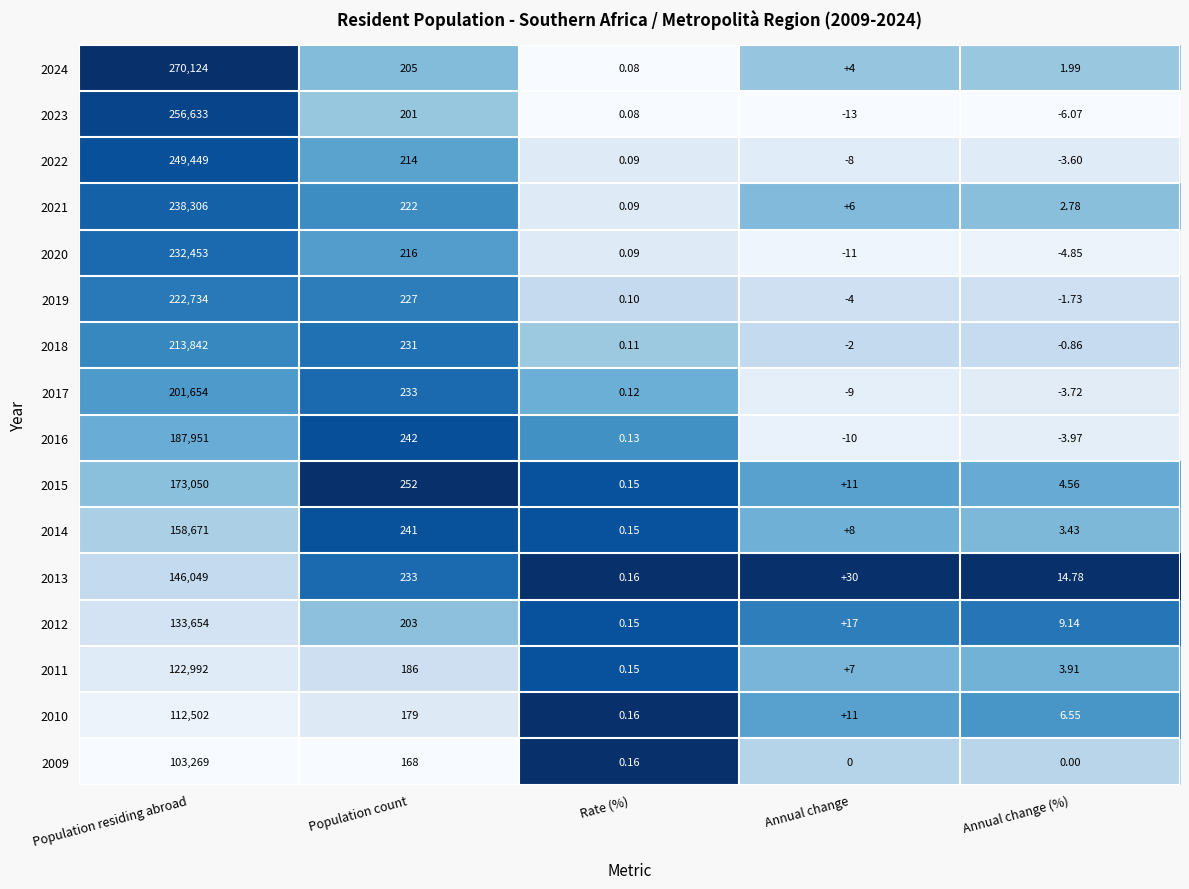

At which label does 2013 first exceed 30?

Population residing abroad